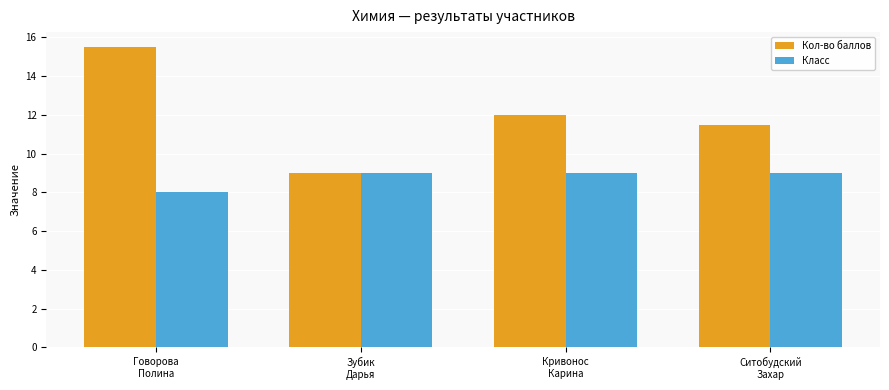

List the labels in order of Кол-во баллов value, largest first.

Говорова
Полина, Кривонос
Карина, Ситобудский
Захар, Зубик
Дарья